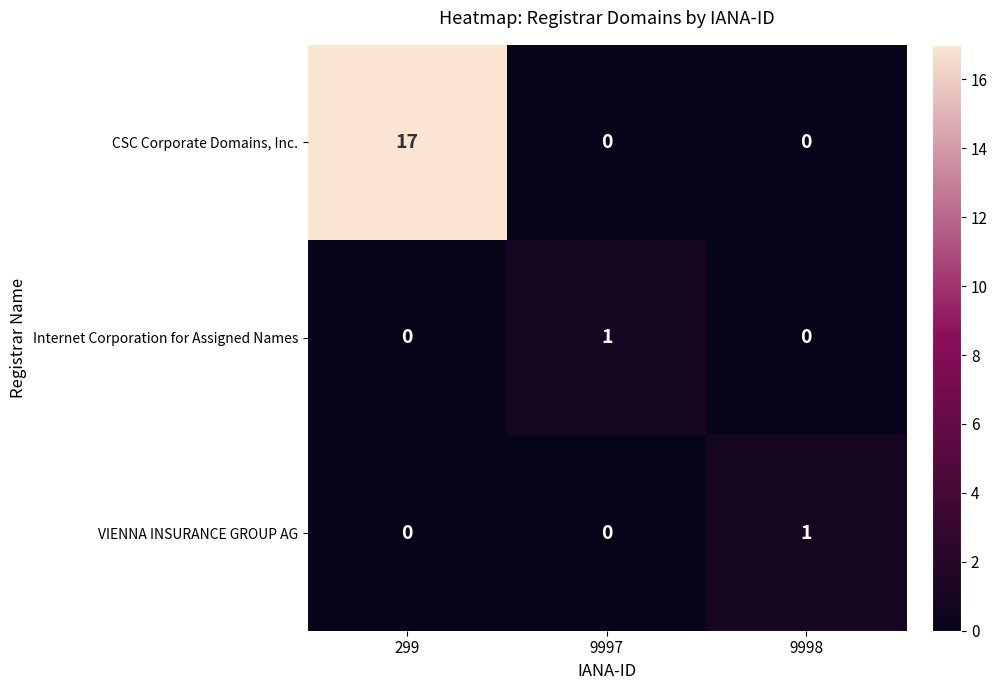

Which series has the largest range (max minus min)?

CSC Corporate Domains, Inc.